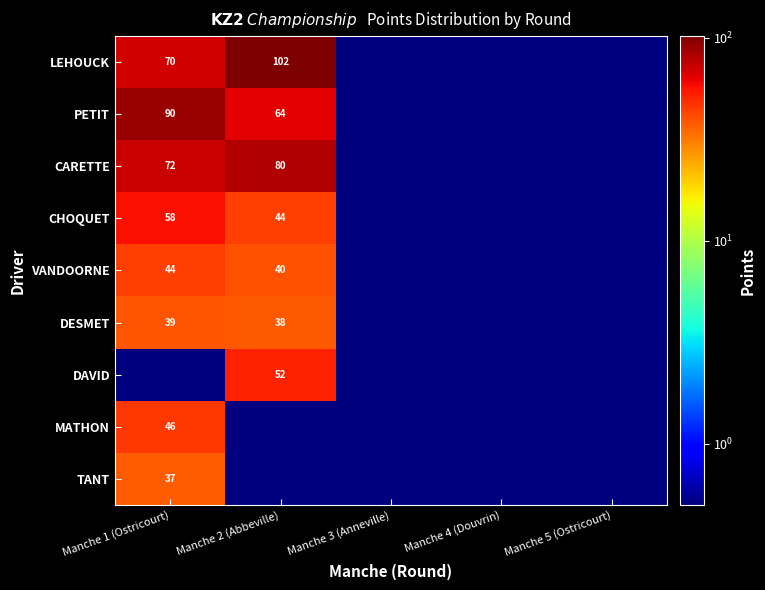

The DAVID series shows 28.8 at Manche 2 (Abbeville). True or false?

False